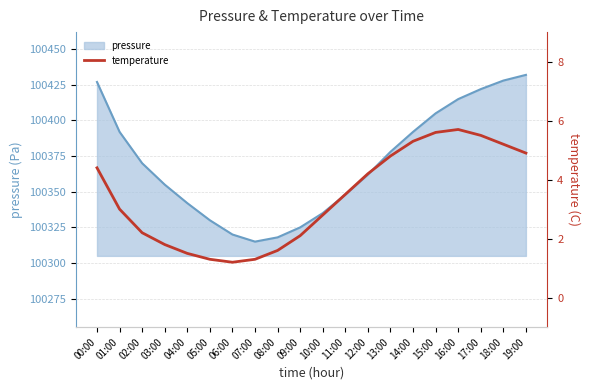

How many interior local peaks (higher than both neighbors) does the data have?

1